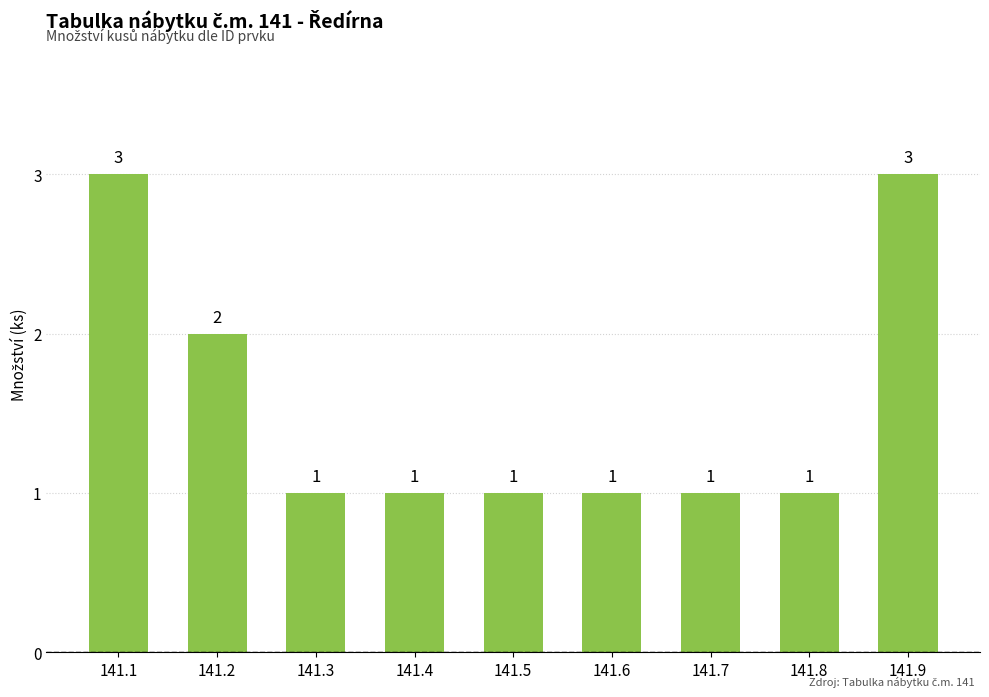

What is the maximum value shown in the chart?

3